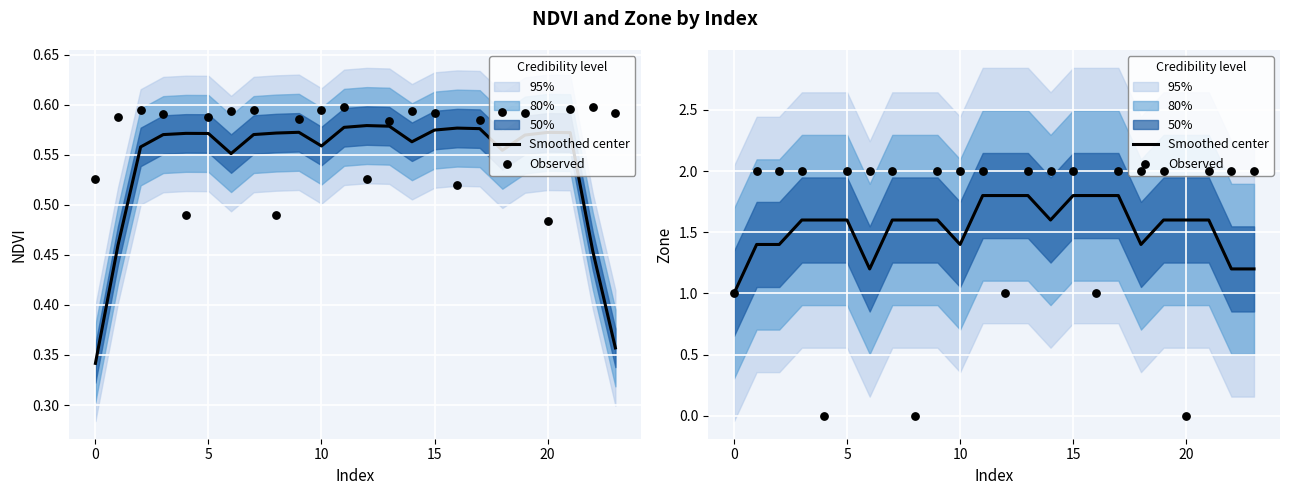

Which series reaches the minimum Y coordinate?

Observed